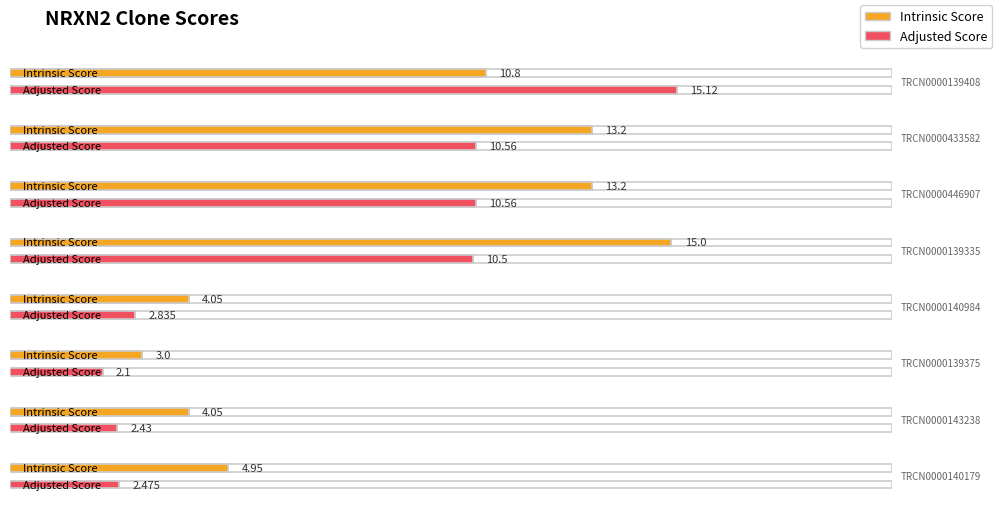

Reading left to right, transcribe all the data shown in this chart.

Intrinsic Score: 10.8	13.2	13.2	15.0	4.0	3.0	4.0	5.0
Adjusted Score: 15.1	10.6	10.6	10.5	2.8	2.1	2.4	2.5